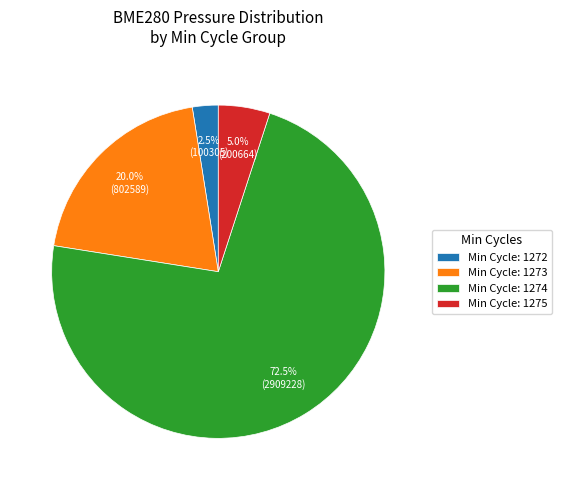

Which has a higher value, Min Cycle: 1272 or Min Cycle: 1275?

Min Cycle: 1275